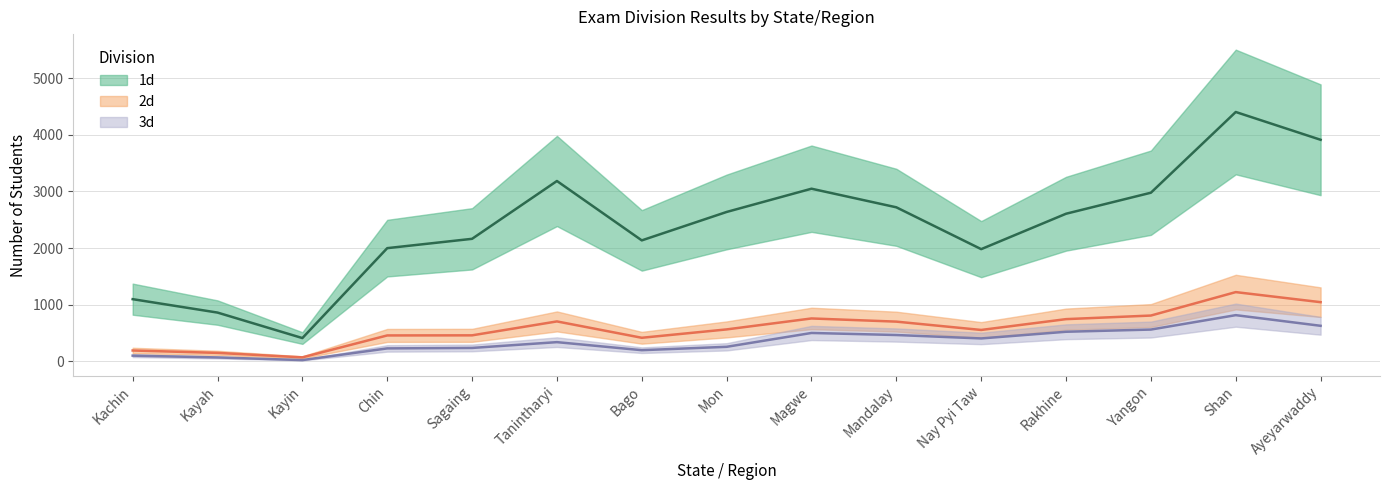

Which series has the largest total across all categories?

1d